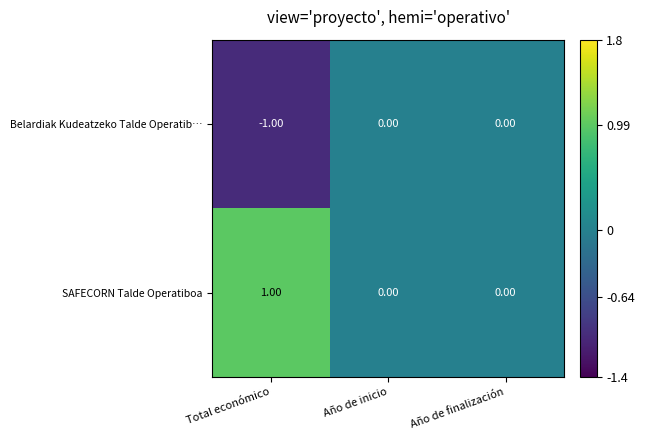

Which series has the largest total across all categories?

SAFECORN Talde Operatiboa